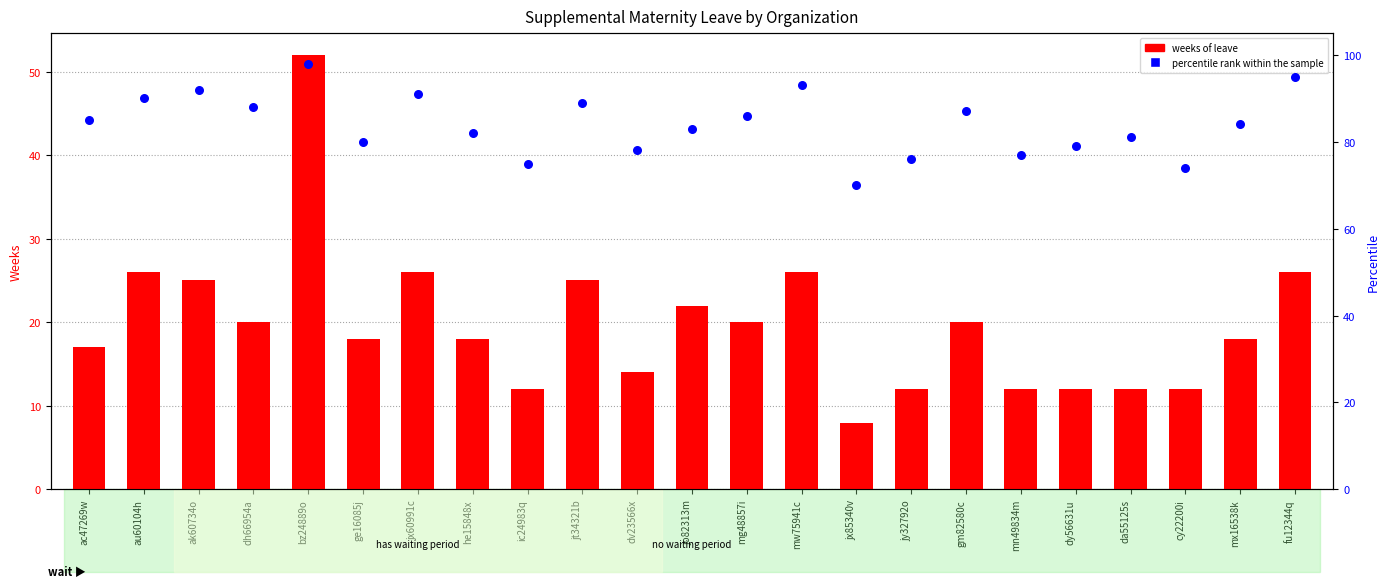

Is the value of percentile rank within the sample at mx16538k greater than the value of weeks of leave at jo82313m?

Yes